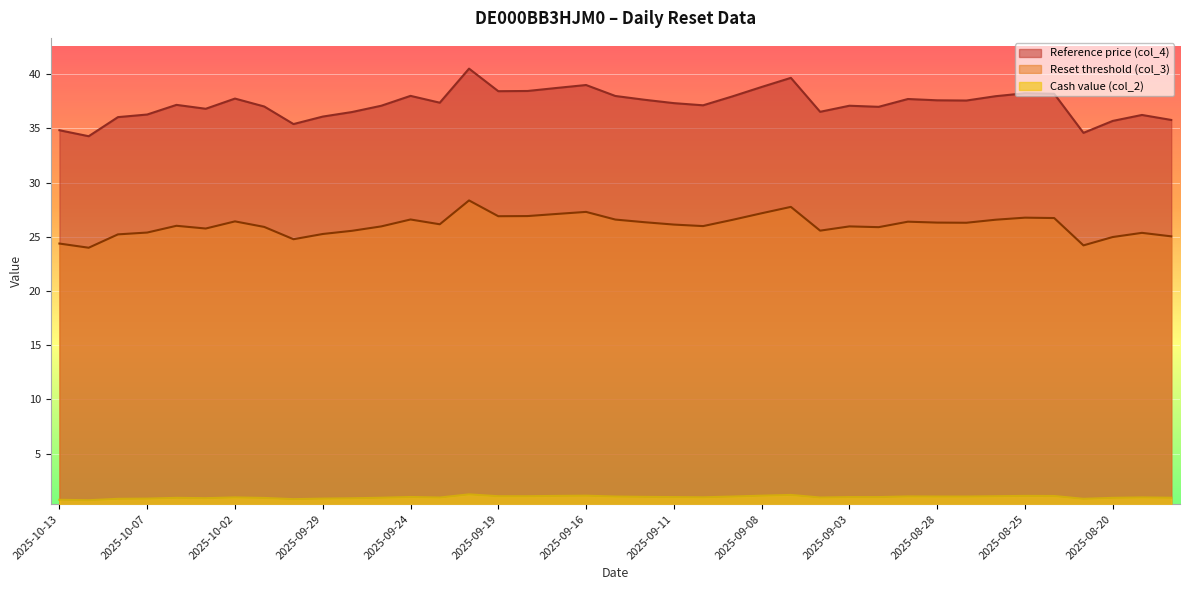

List the labels in order of Reference price (col_4) value, largest first.

2025-09-22, 2025-09-05, 2025-09-16, 2025-09-08, 2025-09-17, 2025-09-18, 2025-09-19, 2025-08-25, 2025-08-22, 2025-09-24, 2025-09-15, 2025-08-26, 2025-09-09, 2025-10-02, 2025-08-29, 2025-09-12, 2025-08-28, 2025-08-27, 2025-09-23, 2025-09-11, 2025-10-06, 2025-09-10, 2025-09-25, 2025-09-03, 2025-10-01, 2025-09-02, 2025-10-03, 2025-09-04, 2025-09-26, 2025-10-07, 2025-08-19, 2025-09-29, 2025-10-08, 2025-08-18, 2025-08-20, 2025-09-30, 2025-10-13, 2025-08-21, 2025-10-10